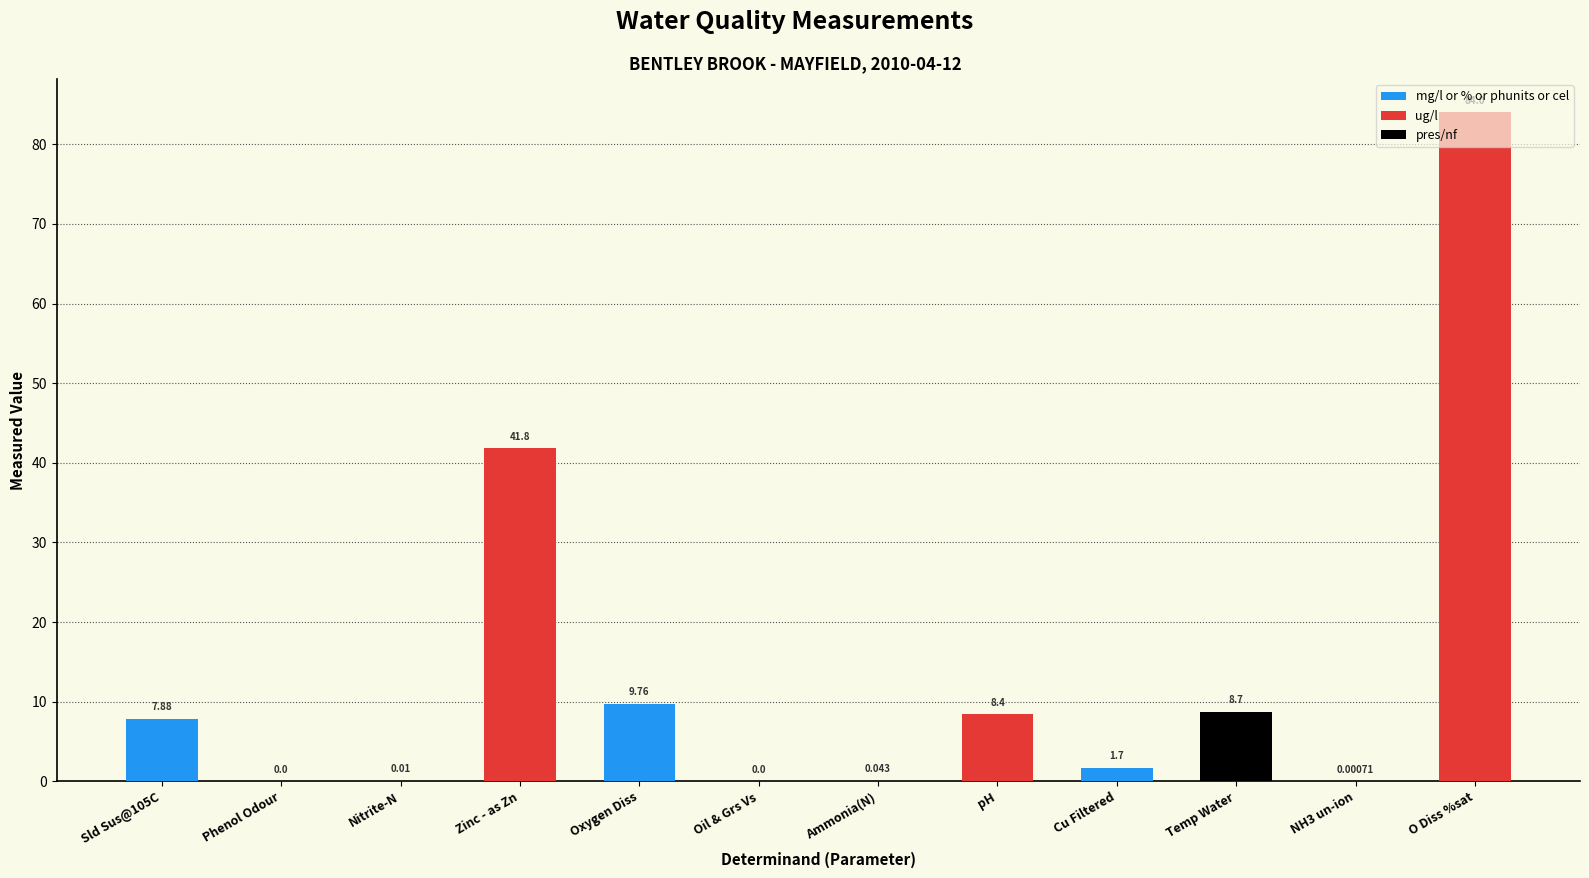

Which category has the highest value across all series?

O Diss %sat